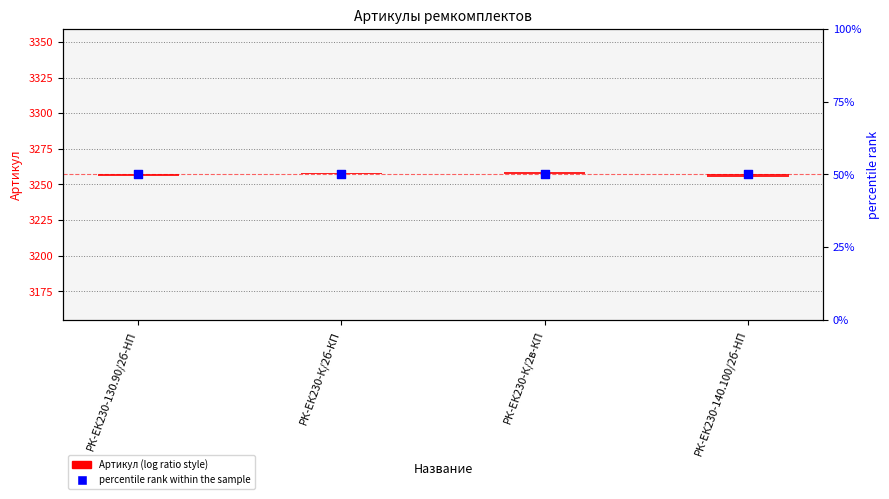

At how many categories does at least one series exceed 37?

4